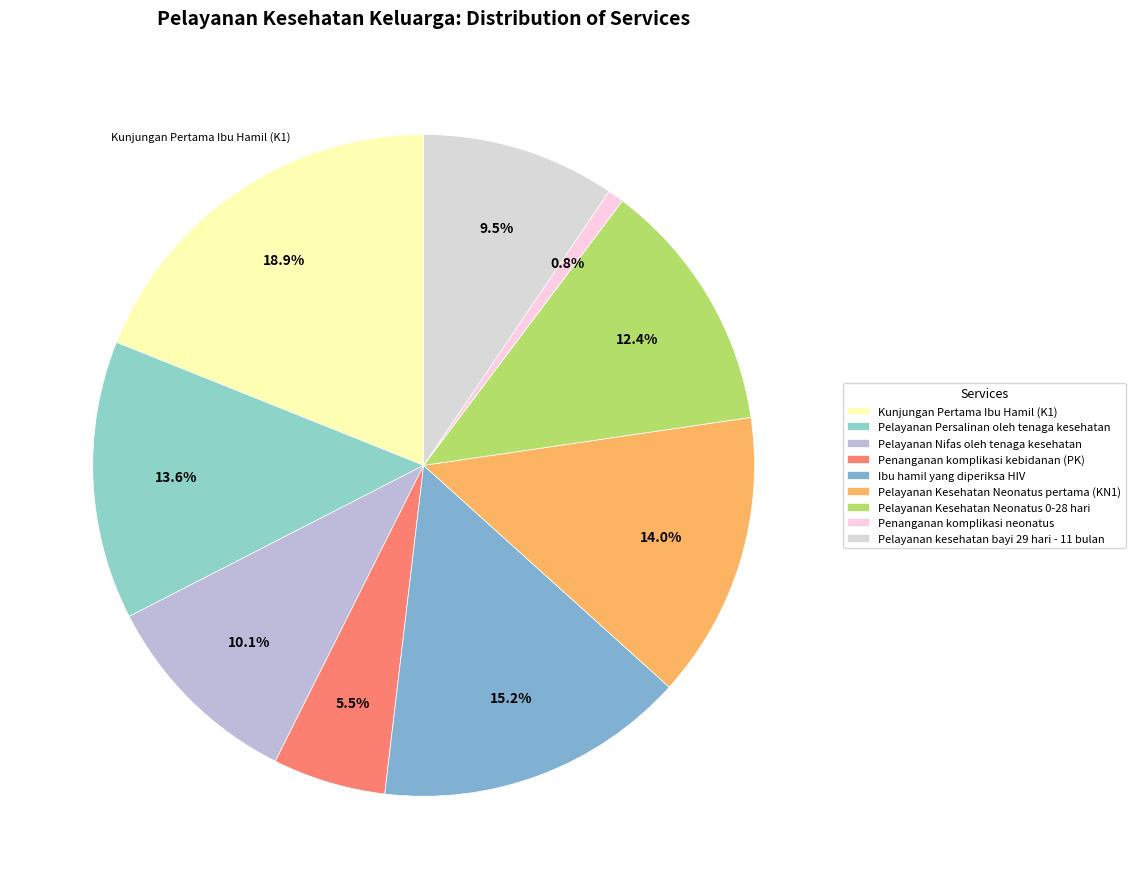

Which slice is the largest?

Kunjungan Pertama Ibu Hamil (K1)